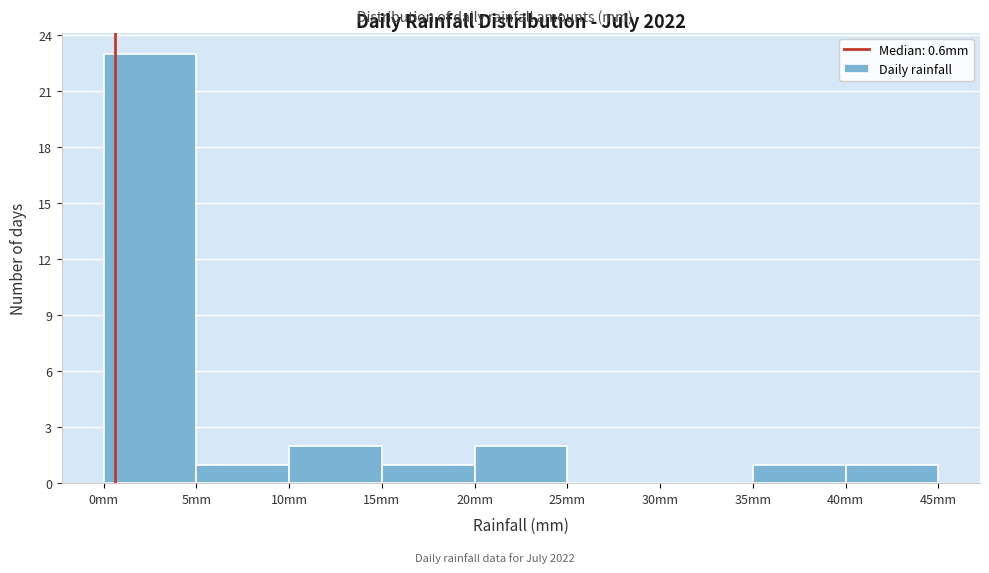

Which range on the x-axis has the tallest bar?

0 to 5